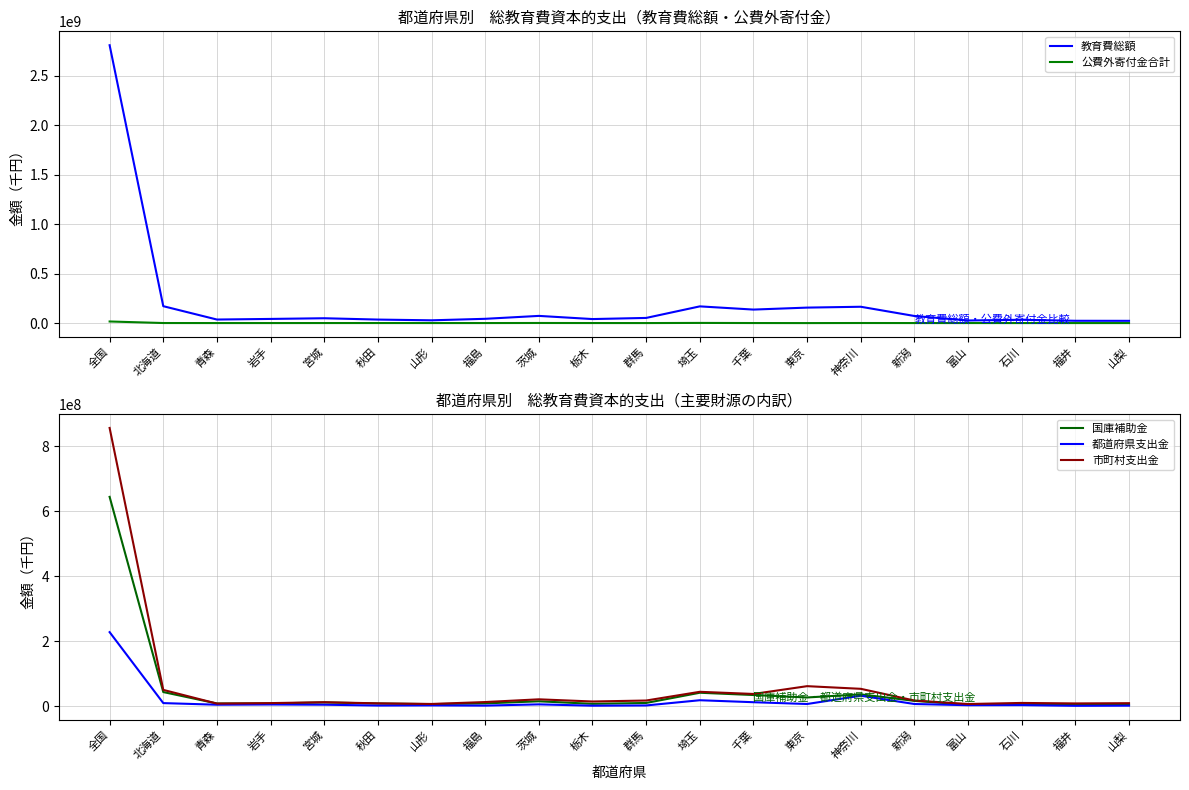

What is the difference between the second highest and second lowest values in the 都道府県支出金 series?

30652551